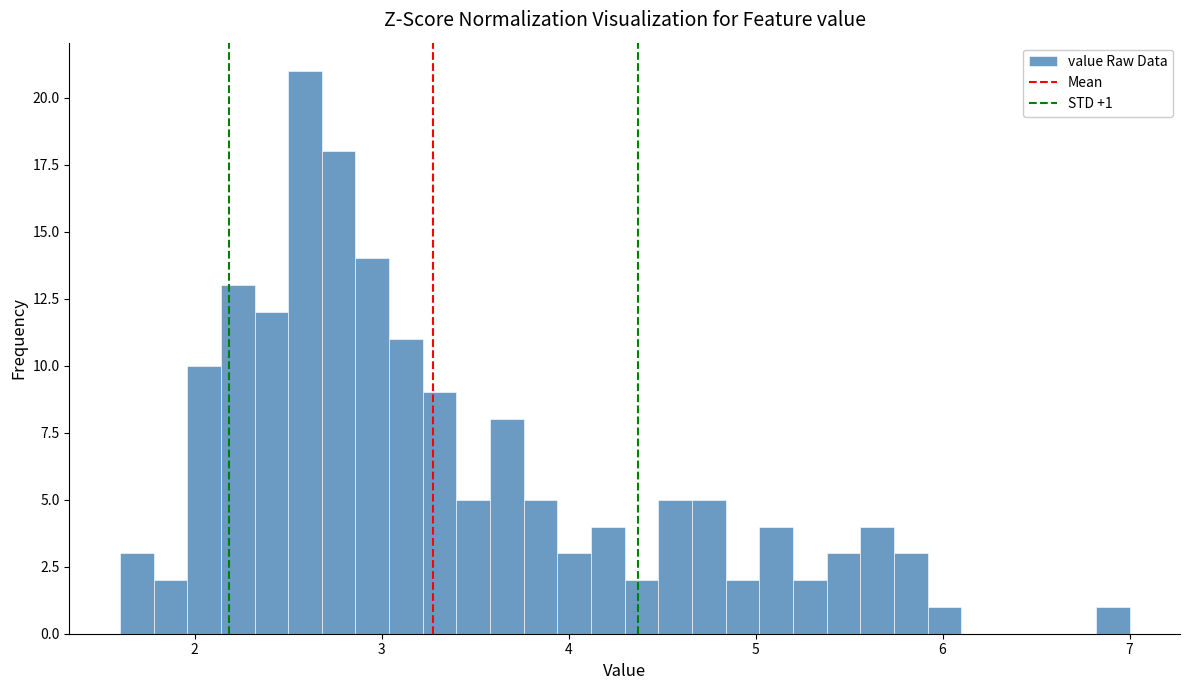

Around what value on the x-axis is the tallest bar? Give the approximate position of its centre, as read against the axis.

2.6